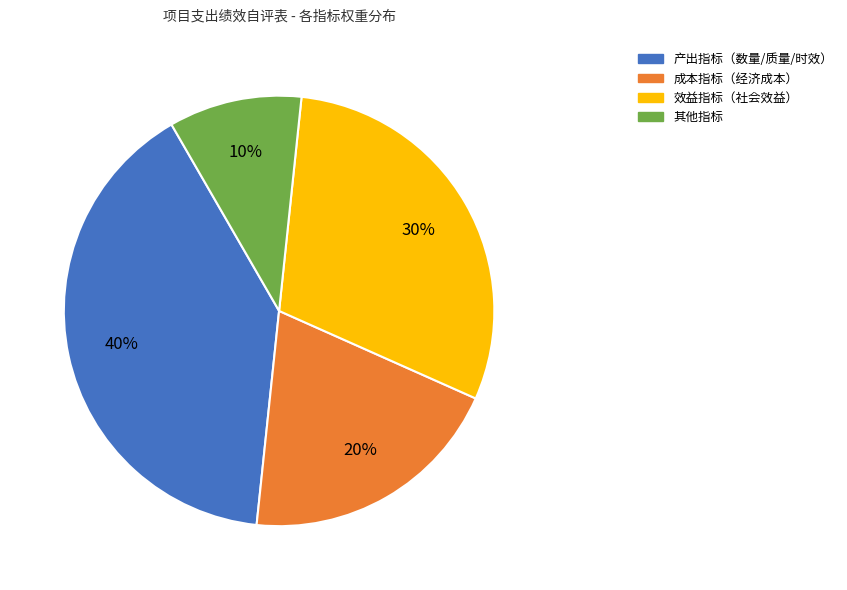

To the nearest percent, what is the average slice percentage?

25%